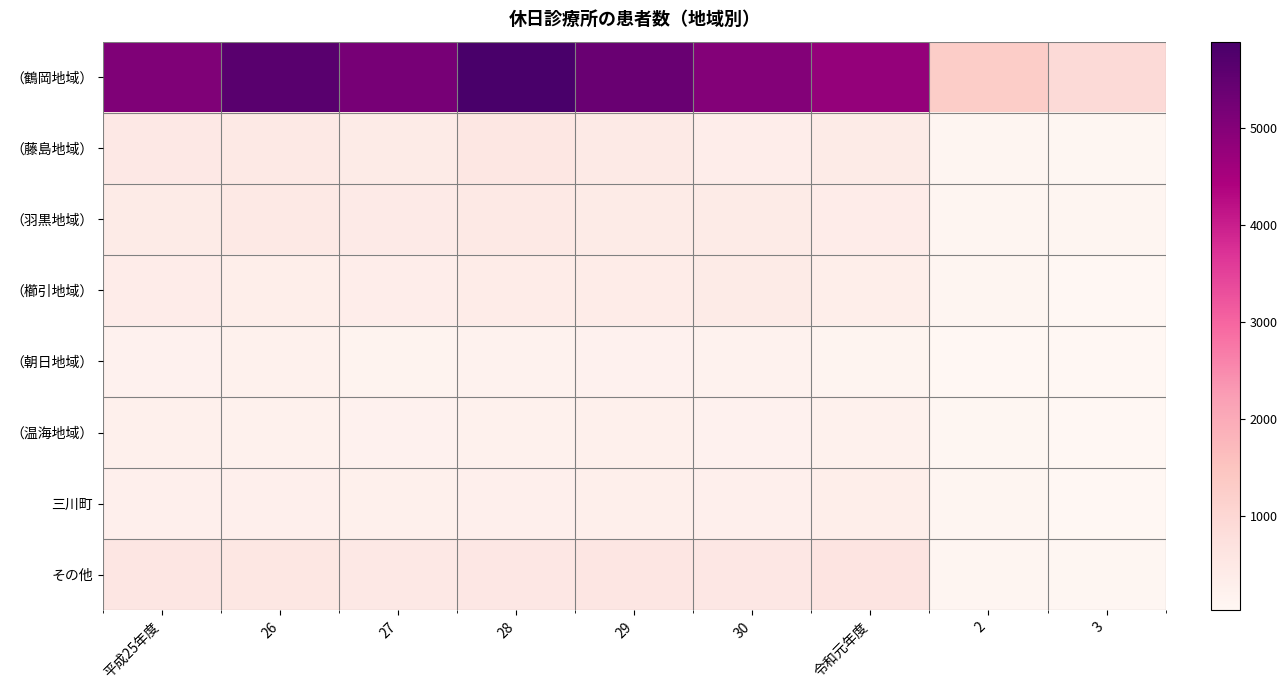

List the series in order of their peak value, lowest first.

（朝日地域）, （温海地域）, 三川町, （櫛引地域）, （羽黒地域）, （藤島地域）, その他, （鶴岡地域）